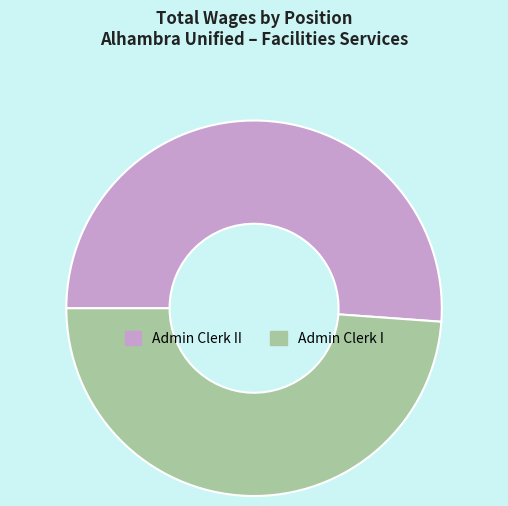

True or false: Admin Clerk I accounts for 59% of the total.

False